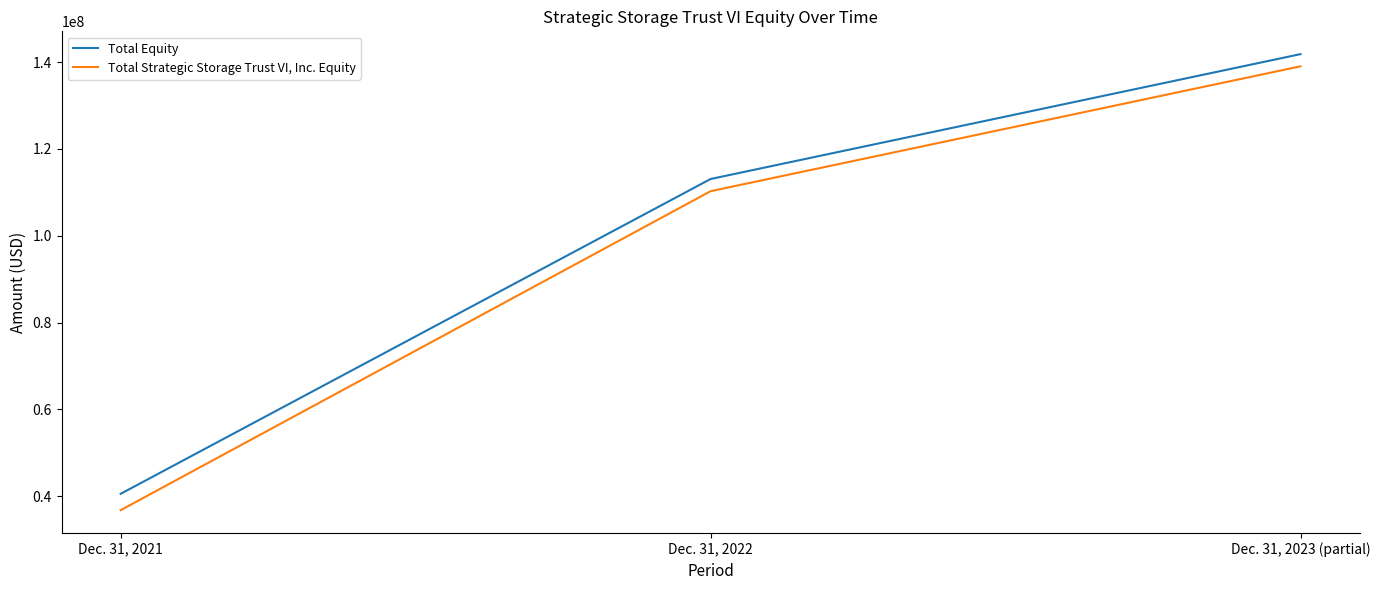

True or false: Total Strategic Storage Trust VI, Inc. Equity has a value of 43327167 at Dec. 31, 2023 (partial).

False